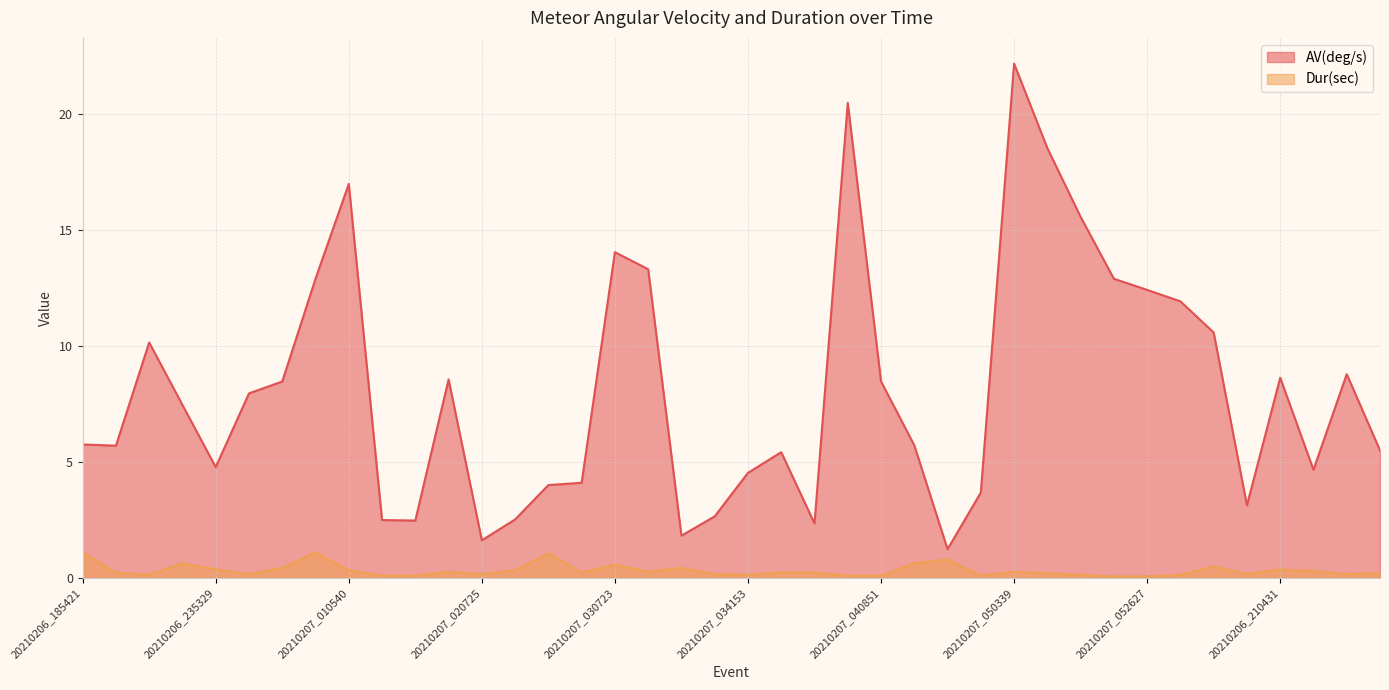

How many interior local peaks does the Dur(sec) series have?

10